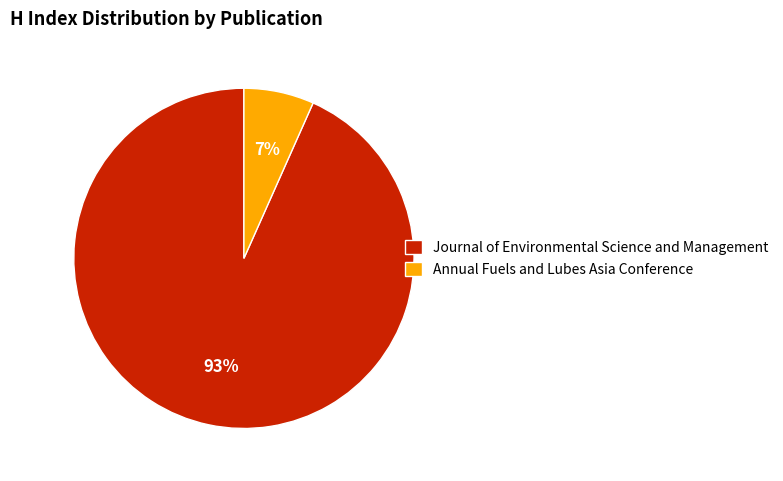

Count the number of slices in the pie.

2